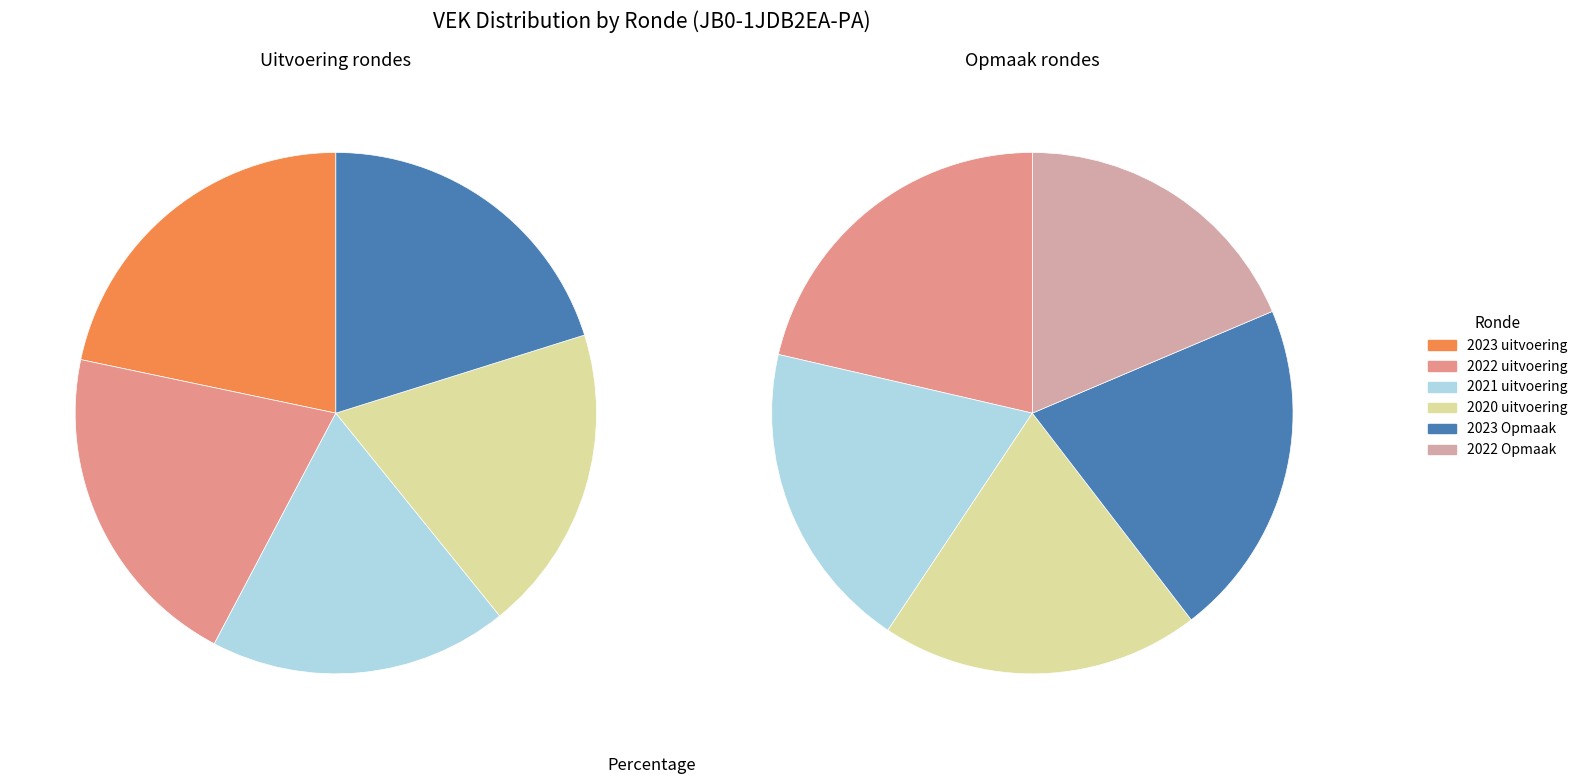

True or false: 2022 Opmaak accounts for 26% of the total.

False